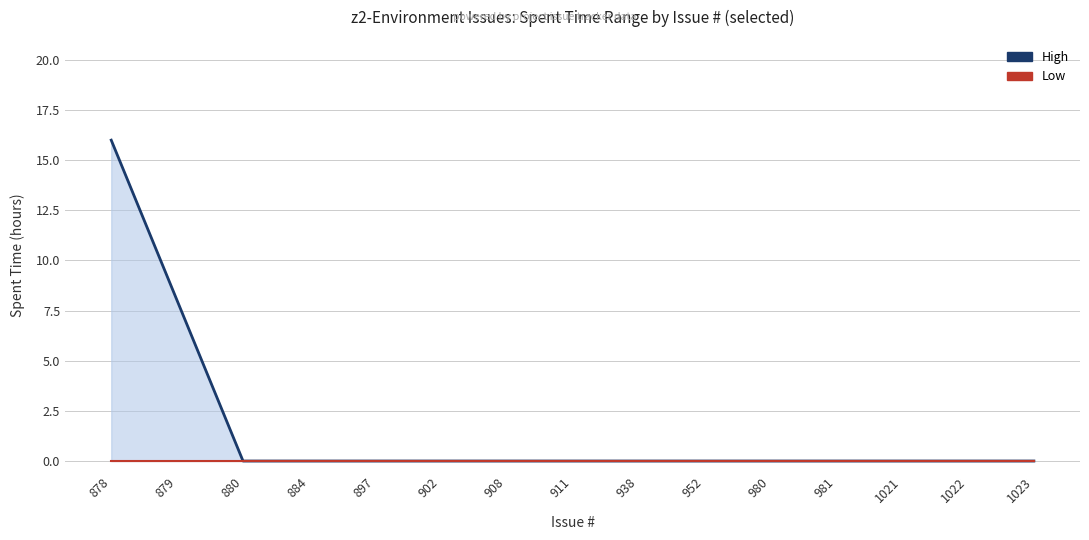

What is the difference between the maximum and second lowest values in the High series?

16